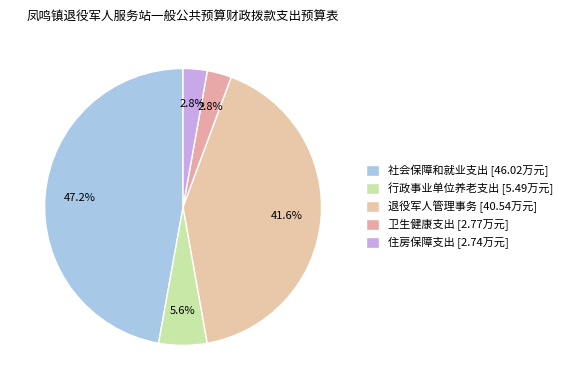

How many slices are in this pie chart?

5